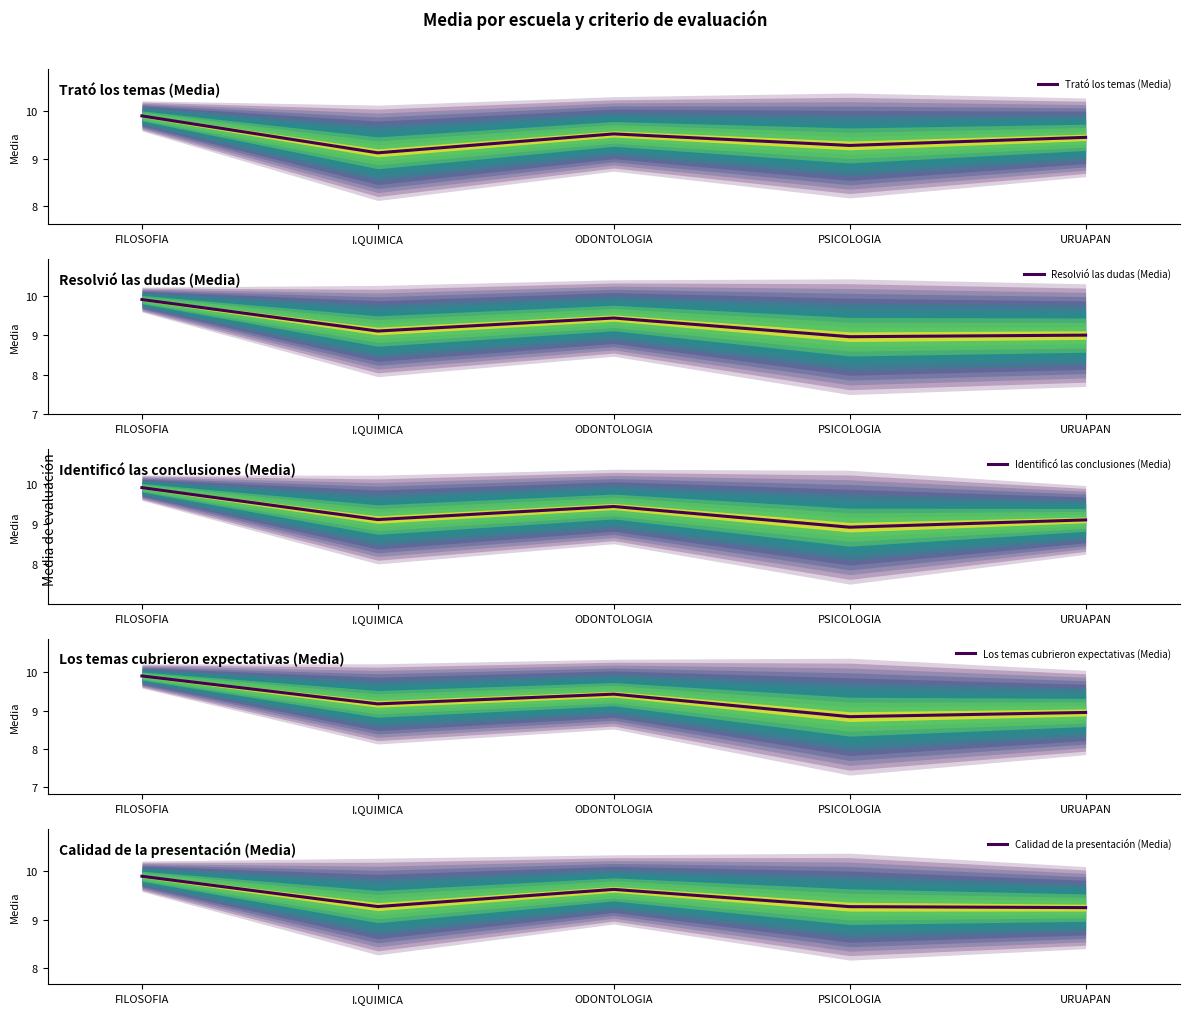

What is the average value of the Resolvió las dudas (Media) series?

9.3